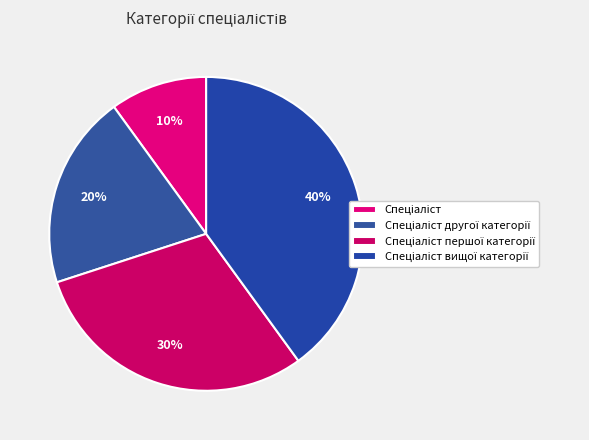

Is it true that Спеціаліст вищої категорії is 40% of the pie?

True